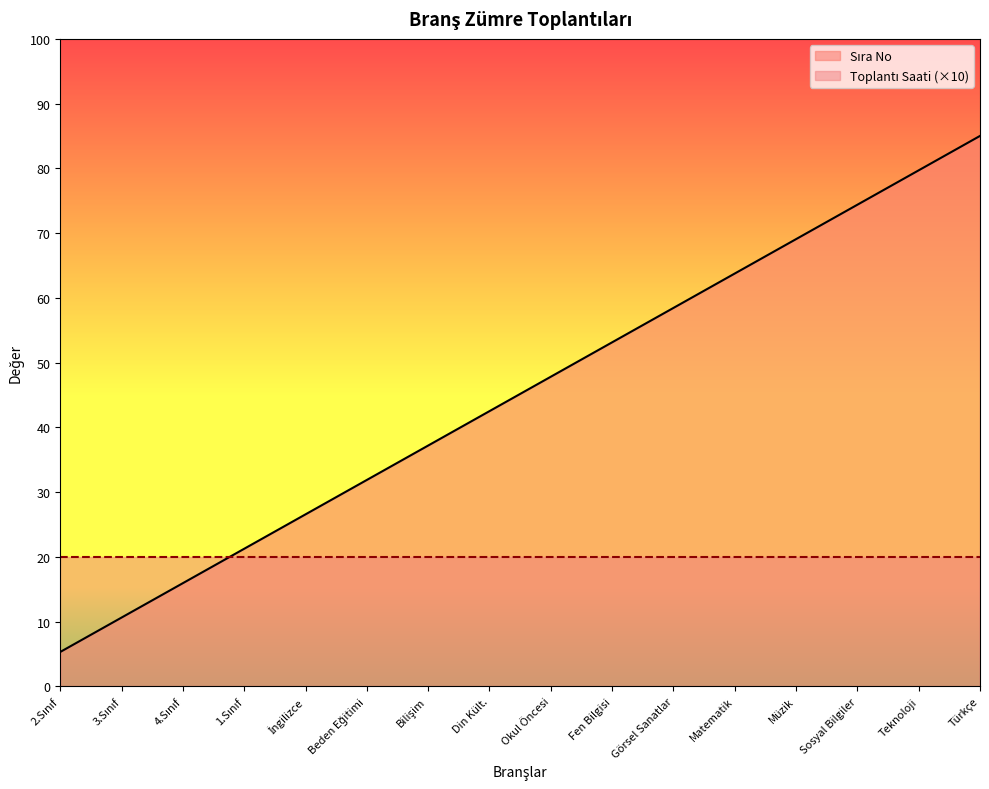

True or false: the data has more than 1 interior local peaks.

False